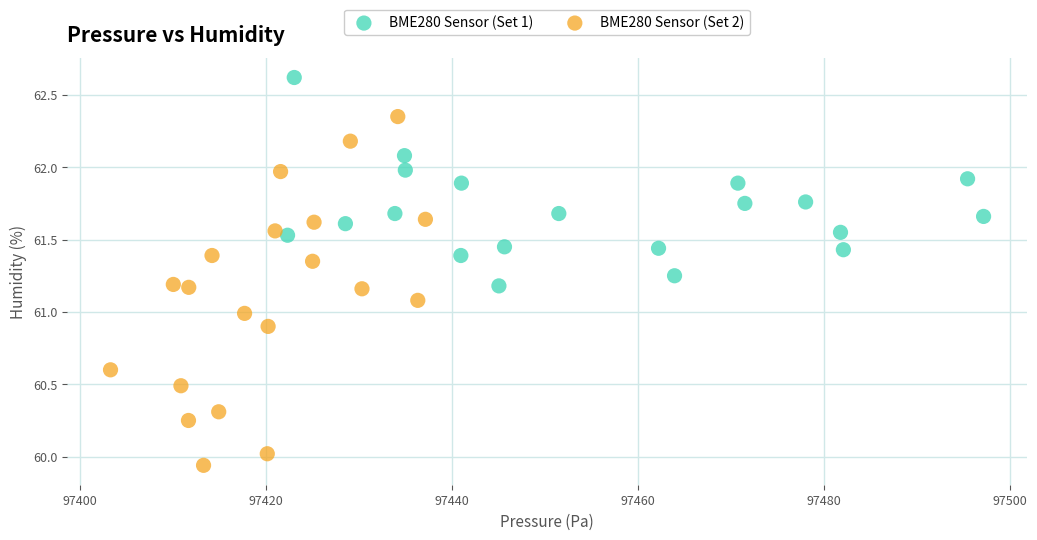

Which series has the largest Y range (max minus min)?

BME280 Sensor (Set 2)